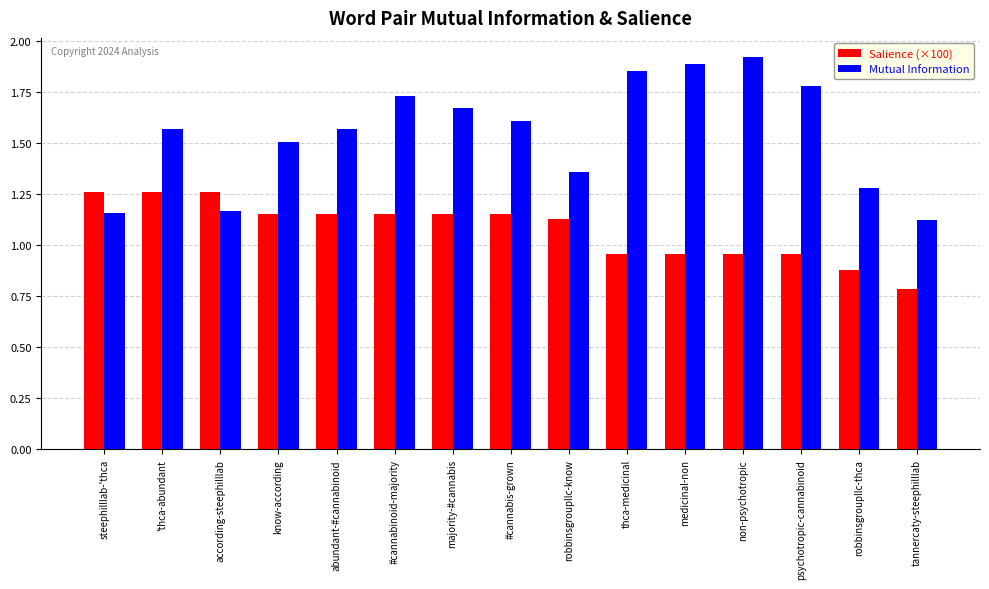

The Salience (×100) series shows 1.4 at thca-medicinal. True or false?

False